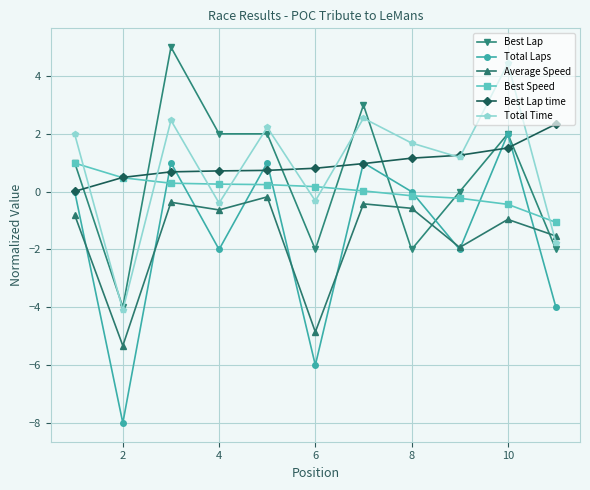

True or false: Best Lap has more than 1 points higher than both neighbors.

True